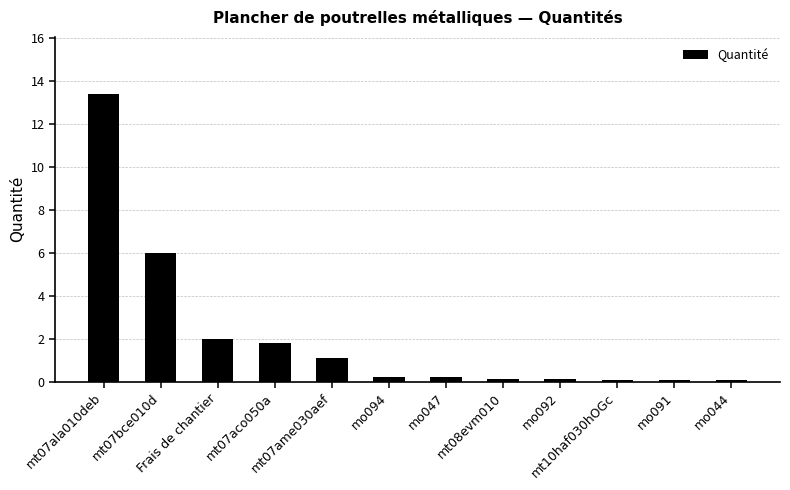

Are the bars grouped side by side (vs. stacked)?

No